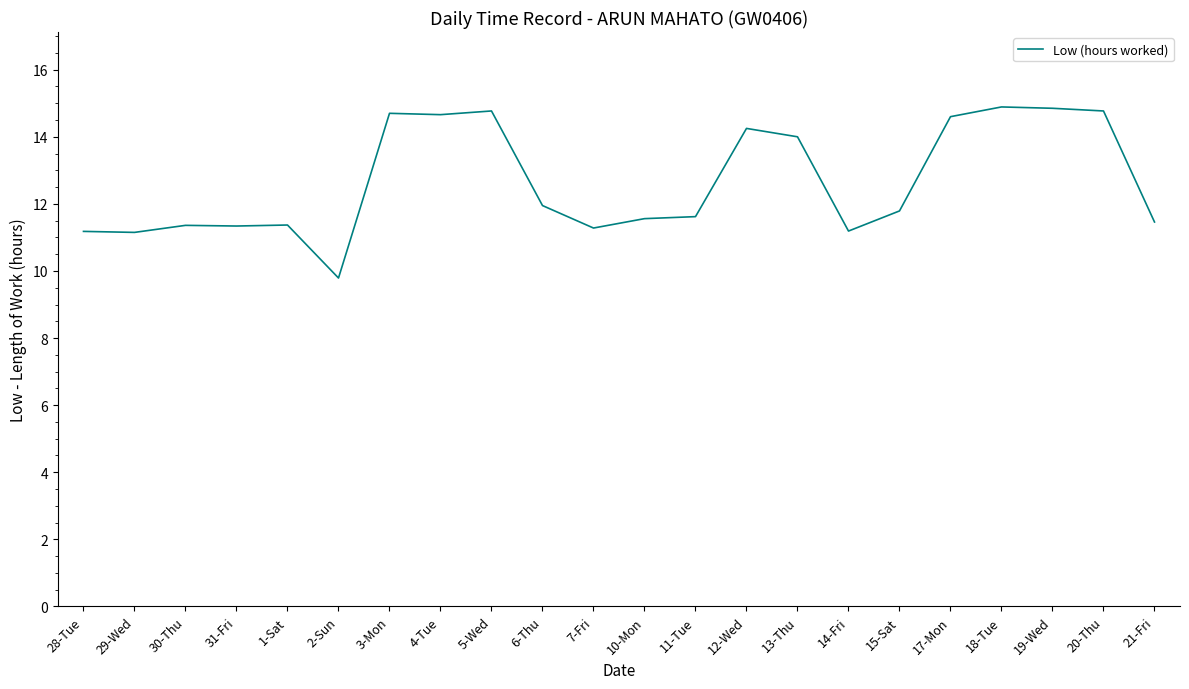

True or false: the data shows 11.2 at 29-Wed.

True